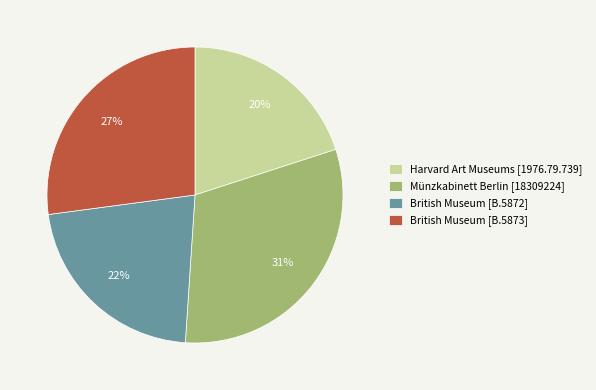

Count the number of slices in the pie.

4